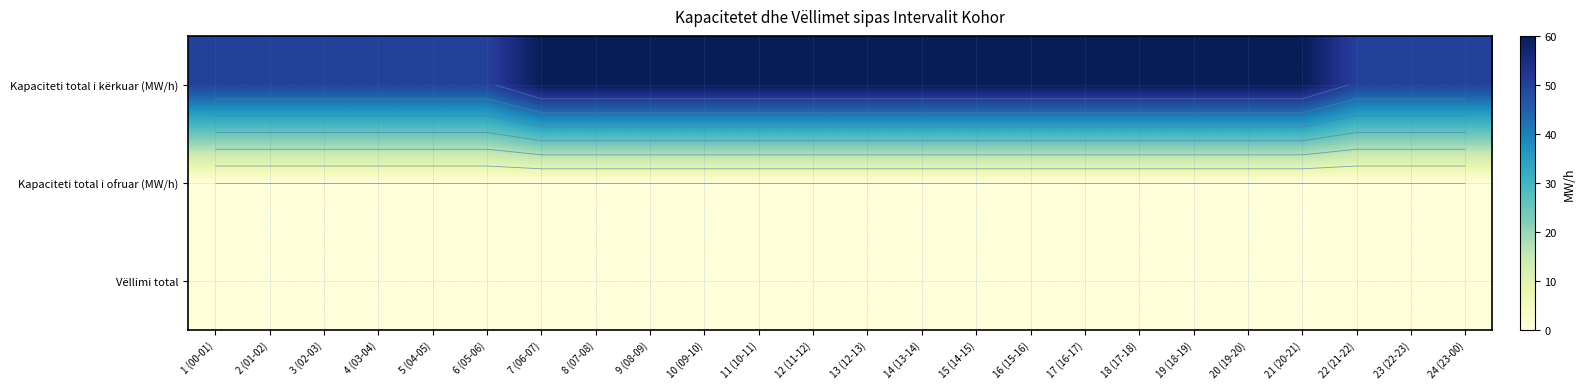

What is the total value across all series at 4 (03-04)?

50